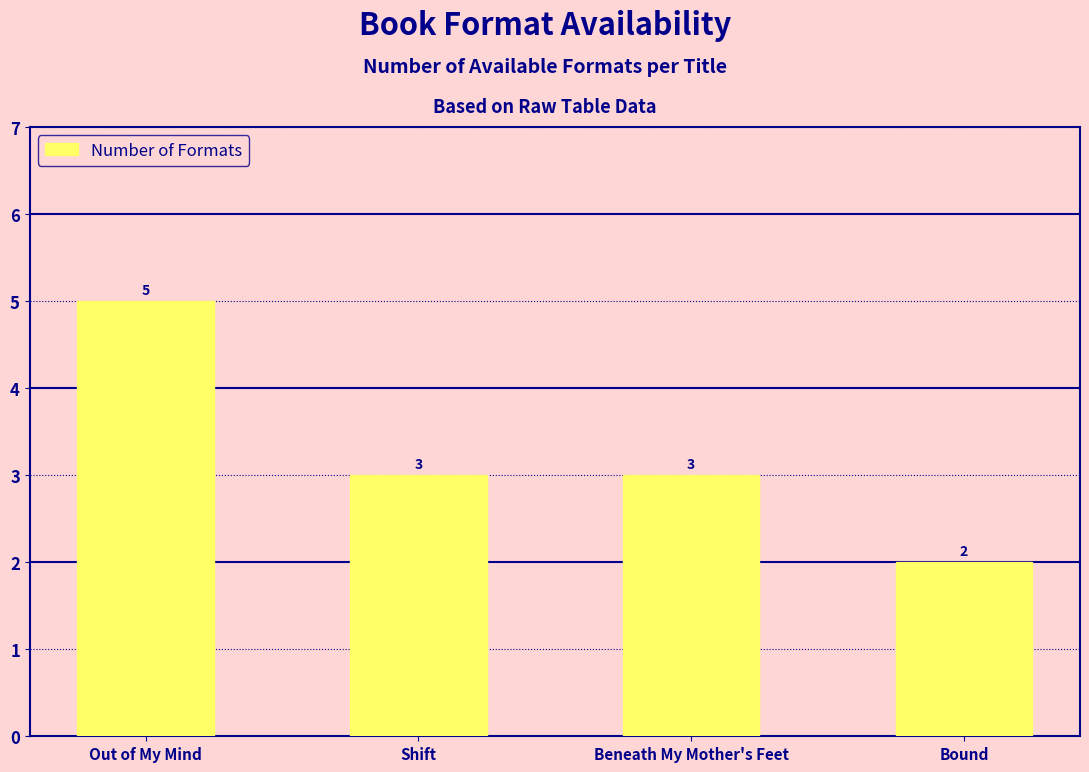

Reading left to right, extract all data points from this chart.

5	3	3	2